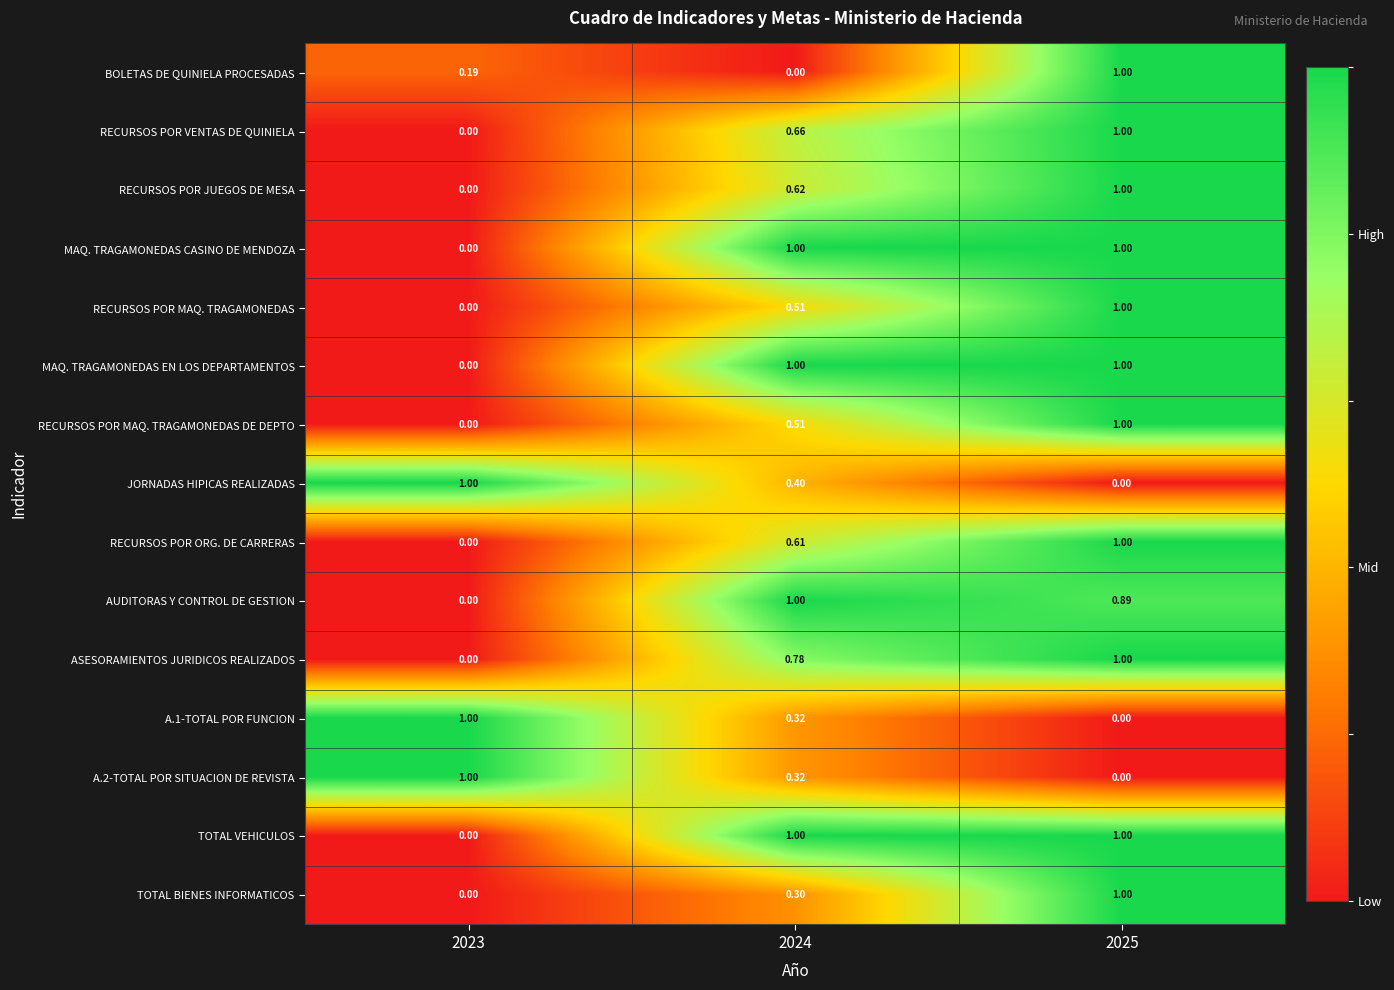

Is the value of BOLETAS DE QUINIELA PROCESADAS at 2025 greater than the value of AUDITORAS Y CONTROL DE GESTION at 2025?

Yes